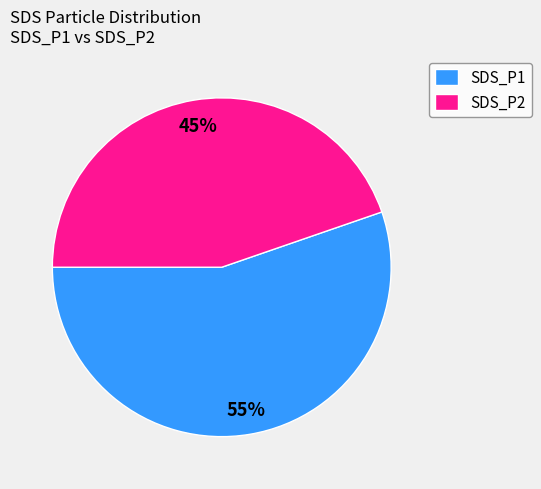

What is the smallest slice in the pie chart?

SDS_P2